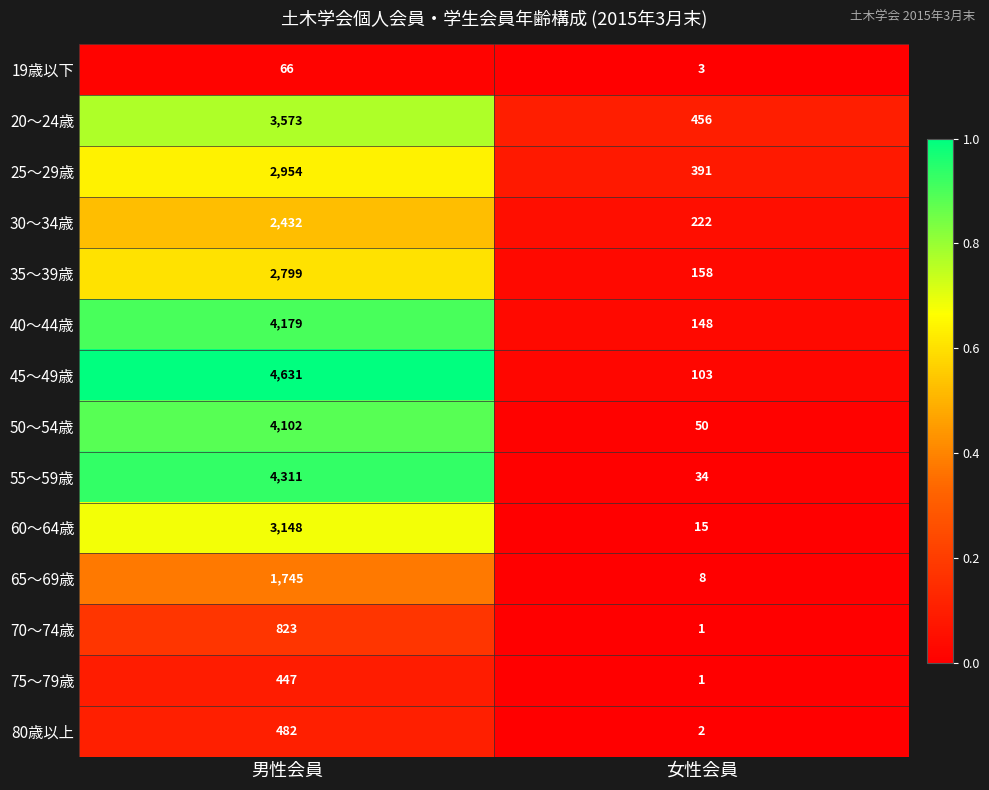

Which series has the widest spread of values?

45〜49歳